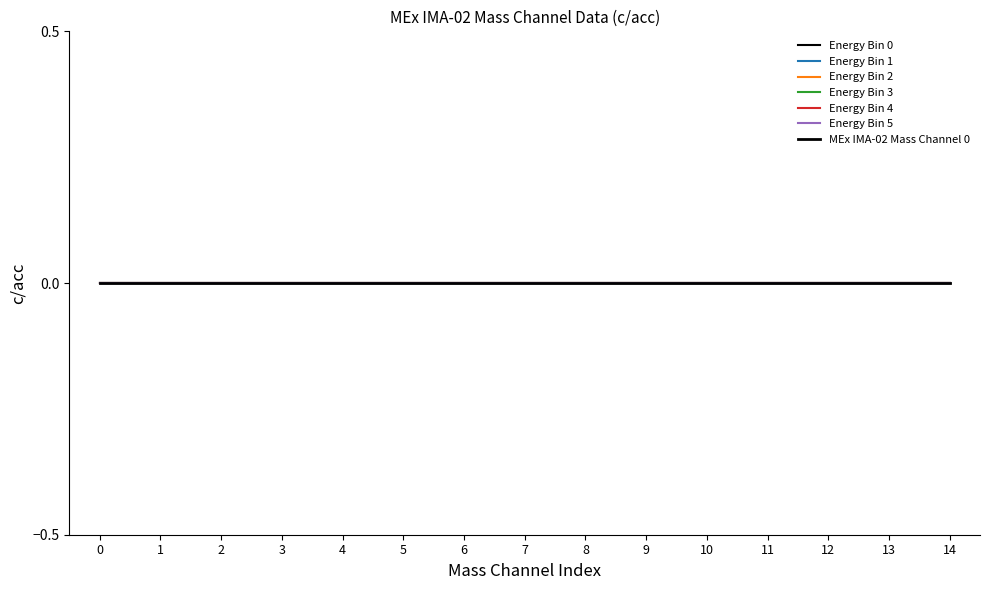

Between 1 and 7, which series saw the biggest shift?

Mass Channel 0